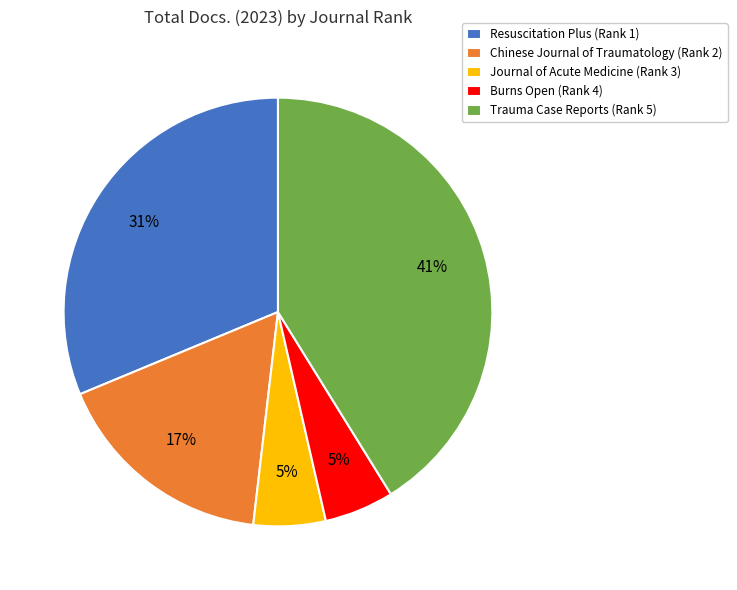

The Chinese Journal of Traumatology (Rank 2) slice represents 10% of the pie. True or false?

False